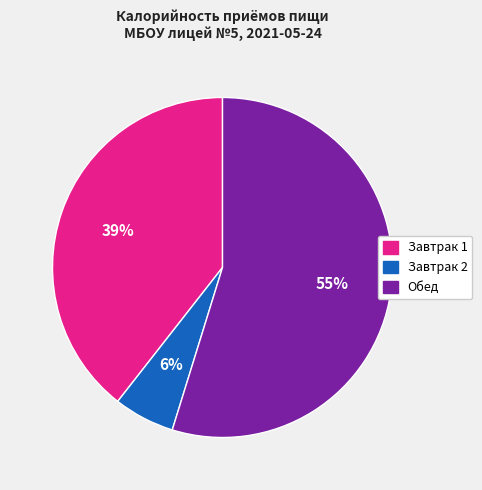

How many slices are in this pie chart?

3